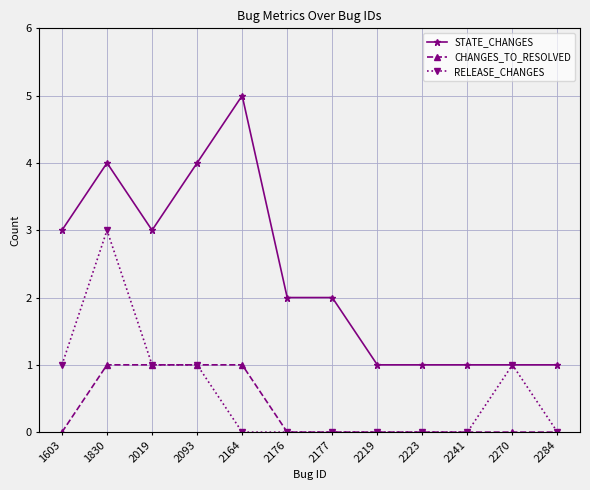

What is the value of the RELEASE_CHANGES point at the 11th from the left?

1